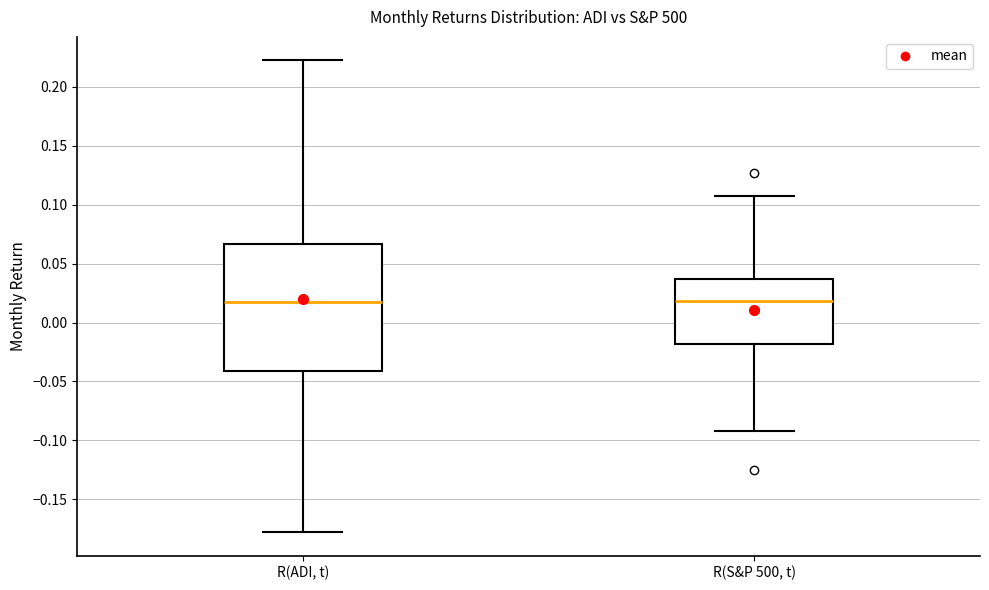

Comparing the boxes themselves (not the whiskers), which one is the tallest?

R(ADI, t)